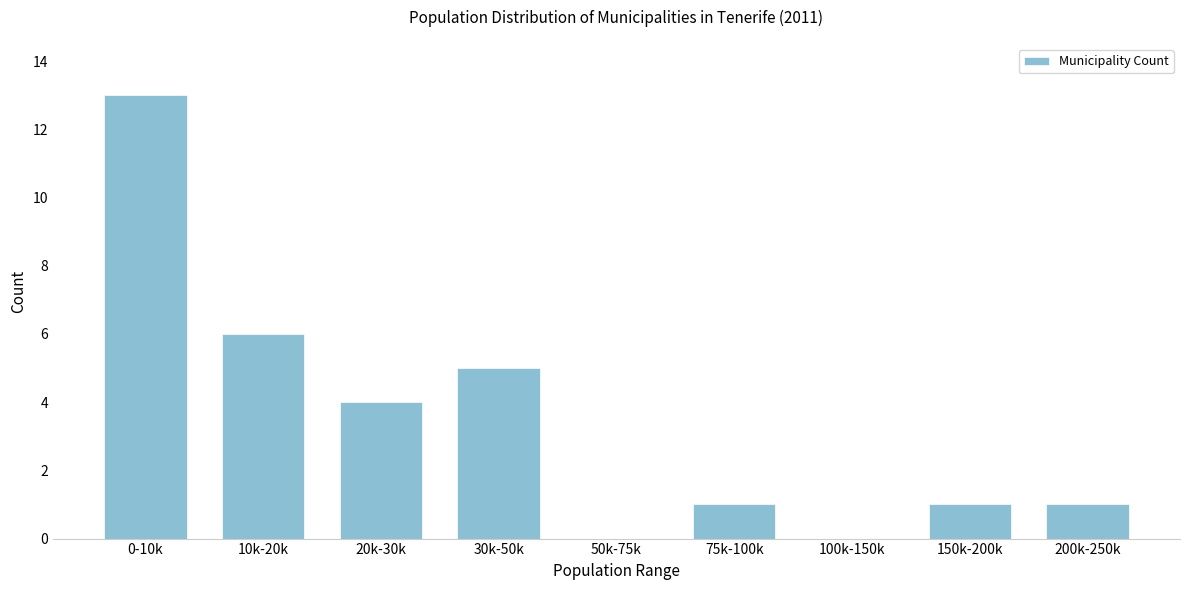

Reading left to right, list all the values displayed in this chart.

0-10k=13	10k-20k=6	20k-30k=4	30k-50k=5	50k-75k=0	75k-100k=1	100k-150k=0	150k-200k=1	200k-250k=1